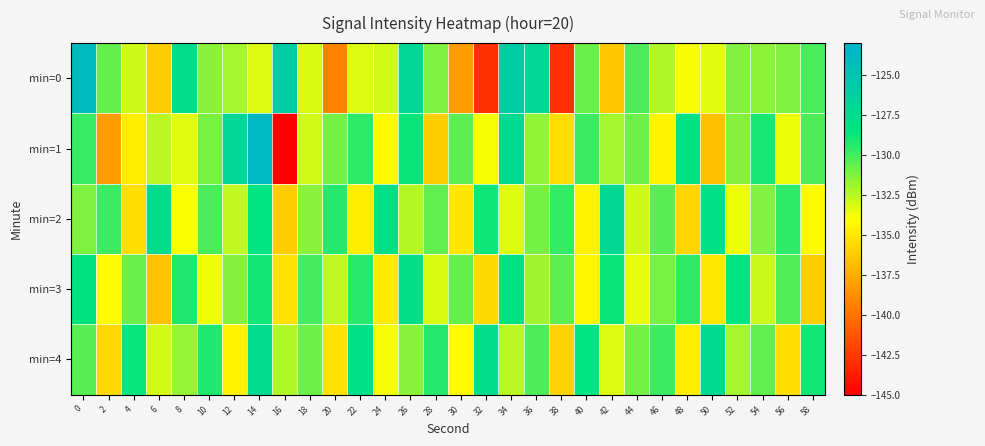

Between 36 and 58, which is larger?

36